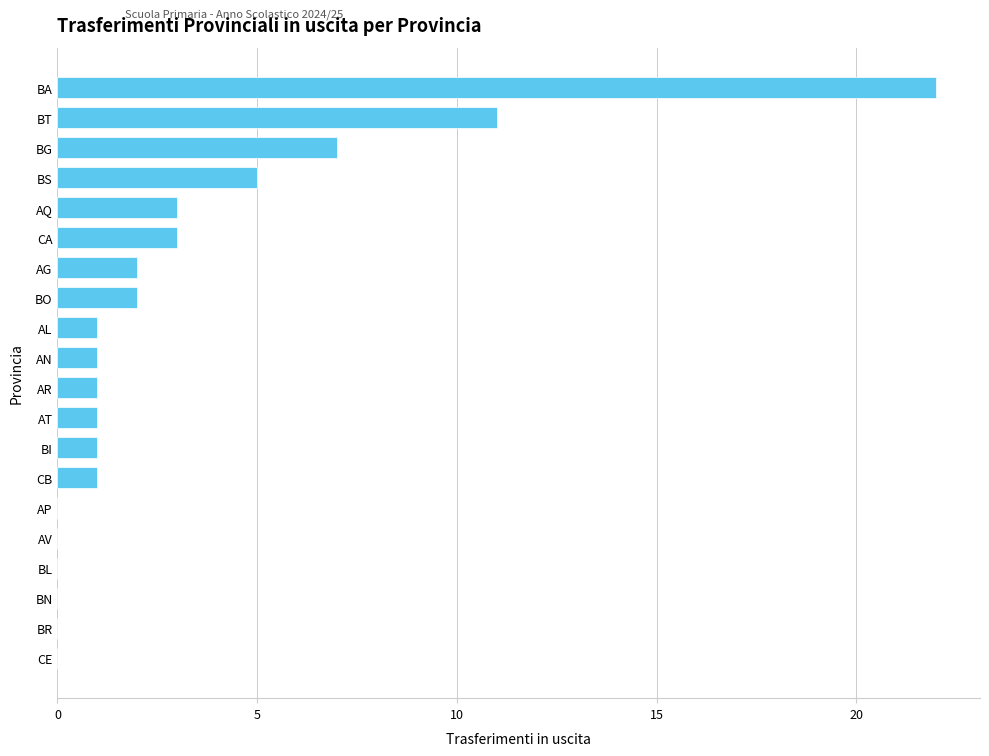

Which label corresponds to the largest value in the chart?

BA